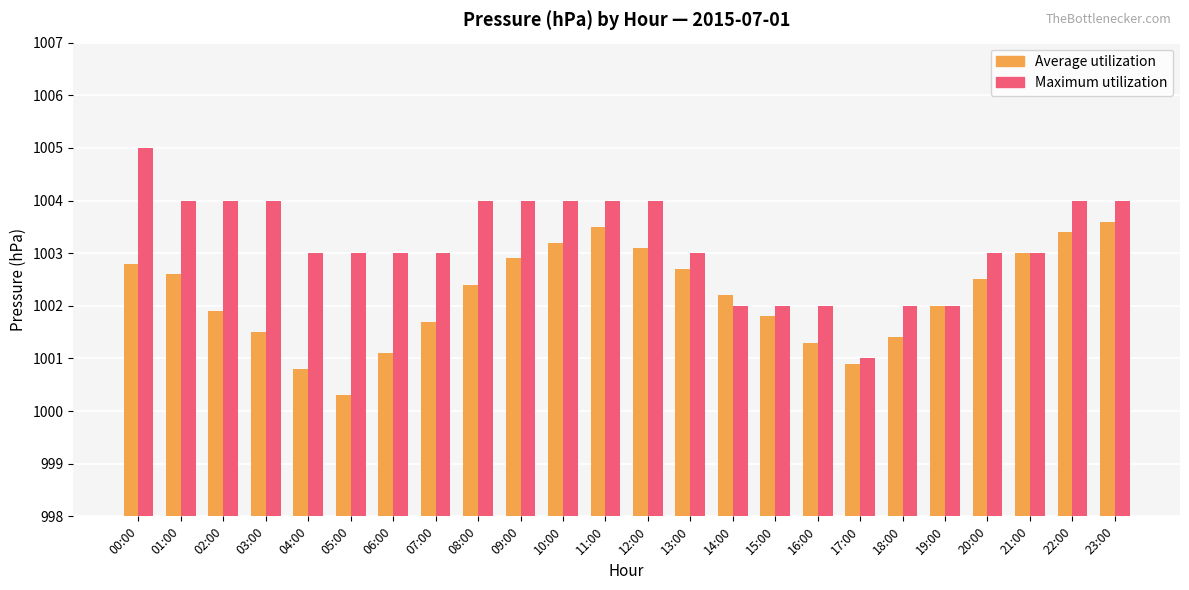

What is the total value across all series at 13:00?

2005.7